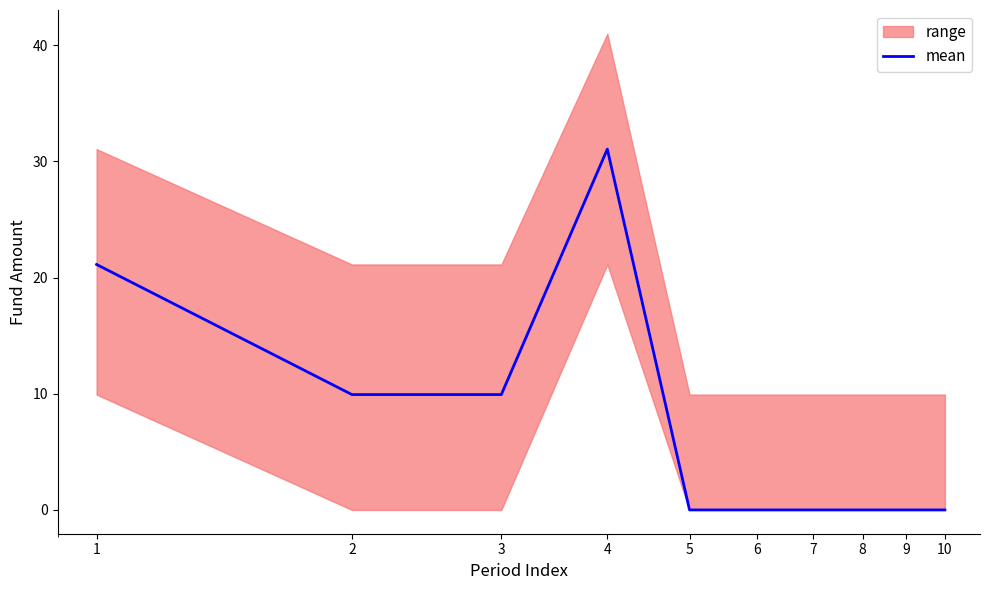

What is the difference between the values at 2 and 1?

11.2